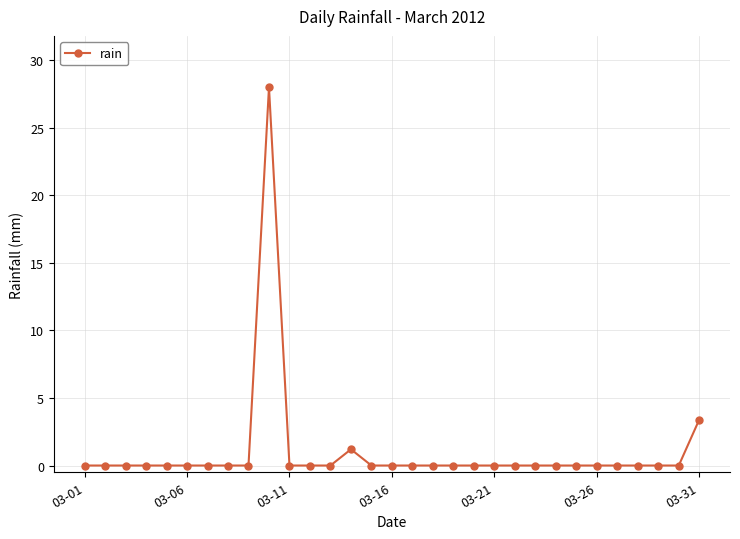

True or false: there are more than 0 points higher than both neighbors.

True